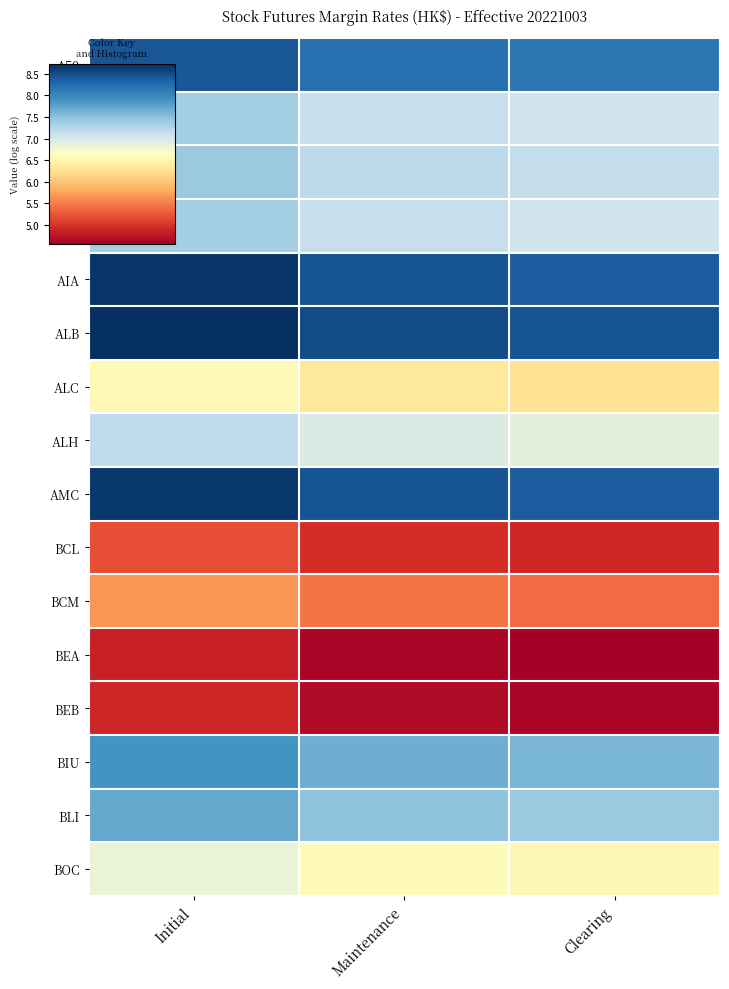

At how many categories does at least one series exceed 7?

3